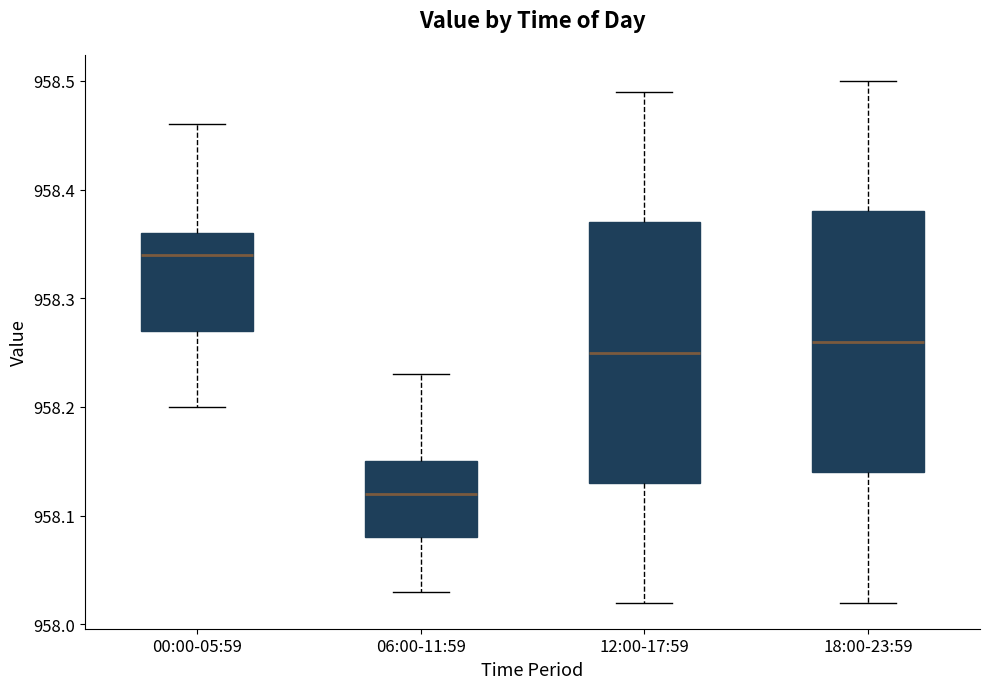

Where is the upper edge of the box for 12:00-17:59 on the y-axis? The values are not printed on the chart, so give them approximately, as read against the axis.

958.37